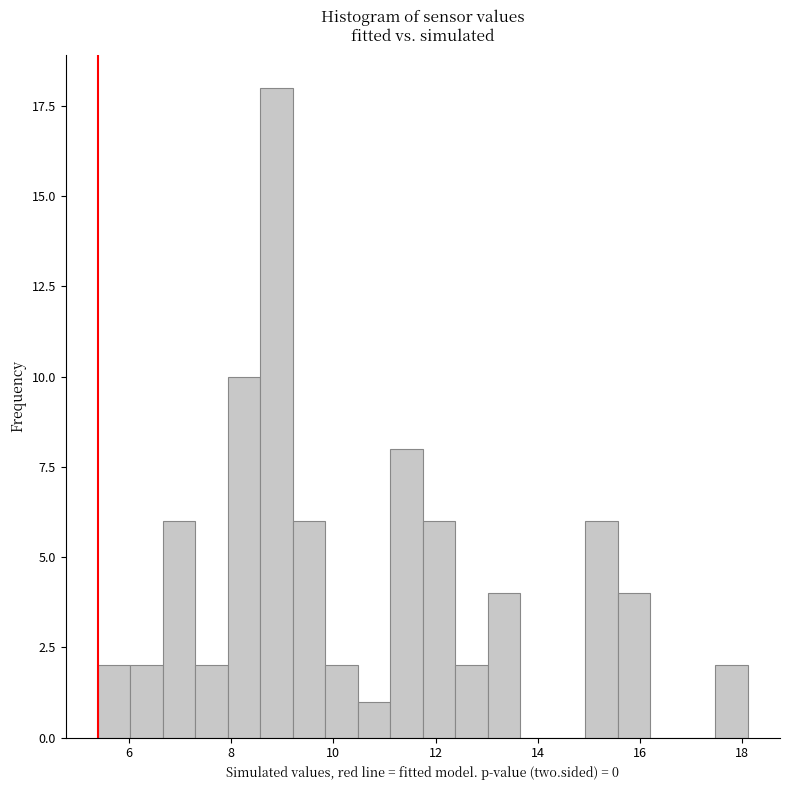

Read against the x-axis, roughly where is the centre of the tallest bar?

8.8